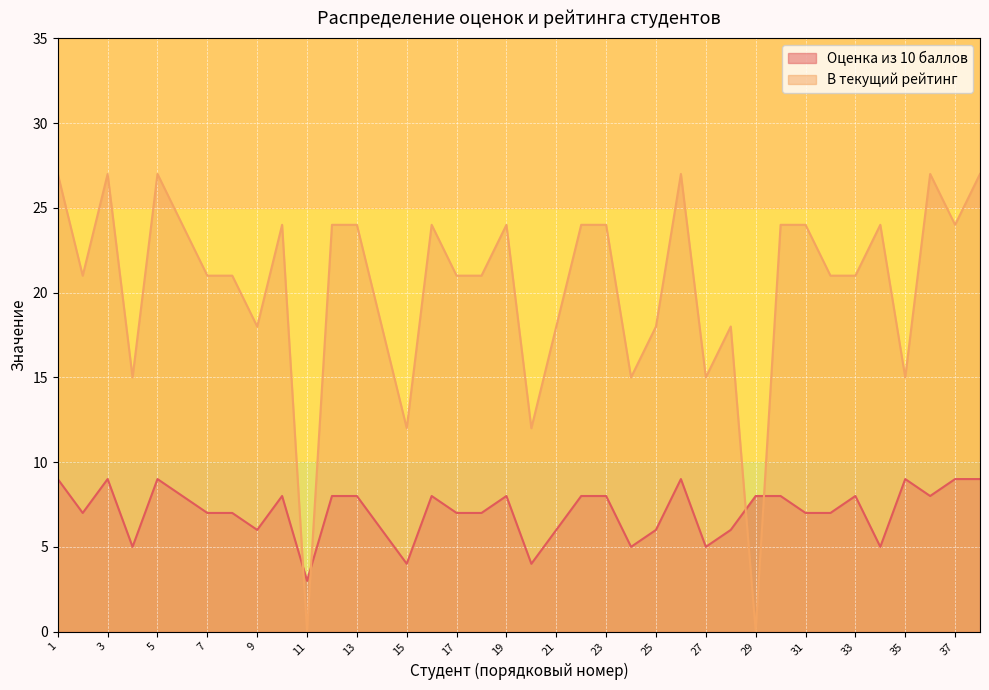

Rank the series by their maximum value, from highest to lowest.

В текущий рейтинг, Оценка из 10 баллов